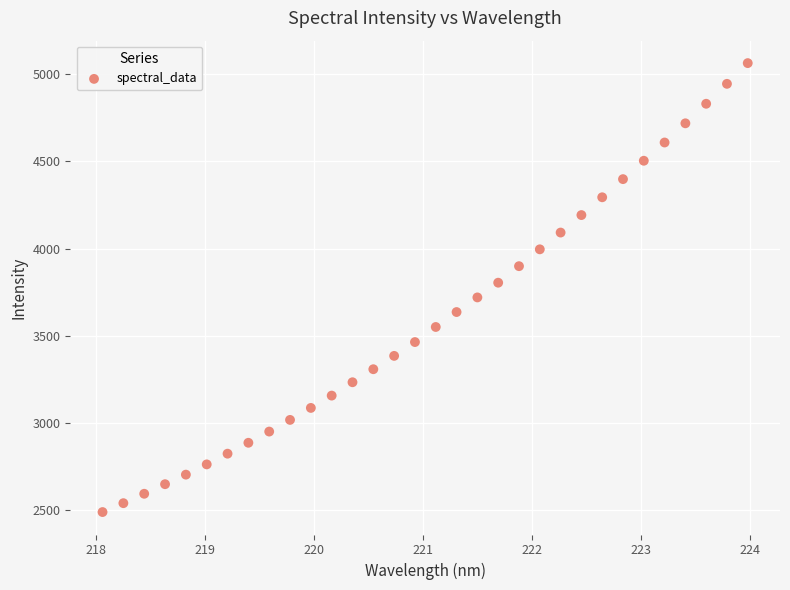

What is the range of X values (max minus min)?

5.9